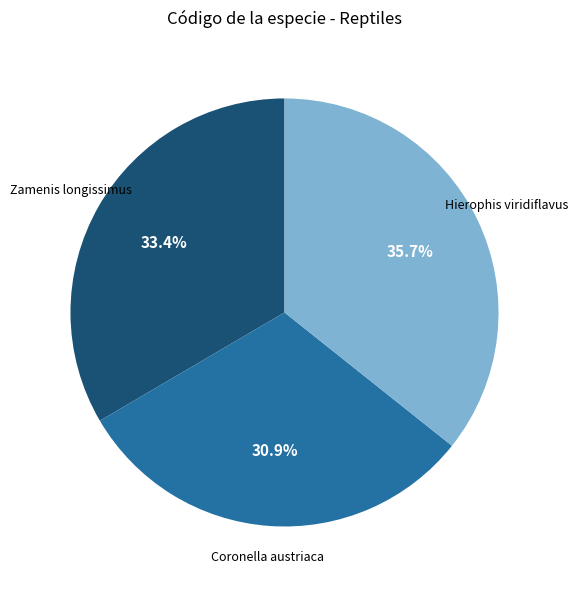

How many slices are in this pie chart?

3